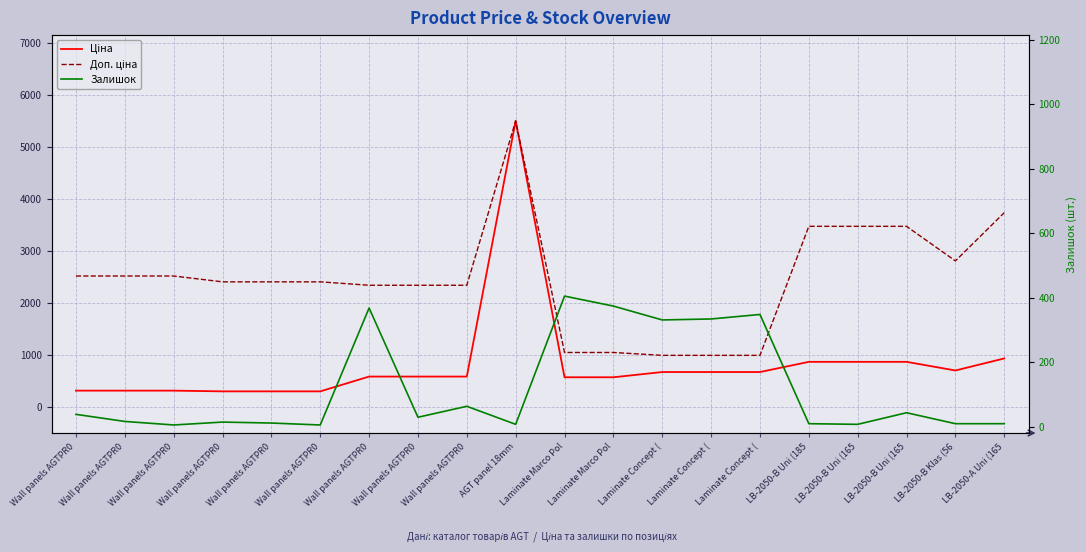

How many lines are shown in the chart?

3